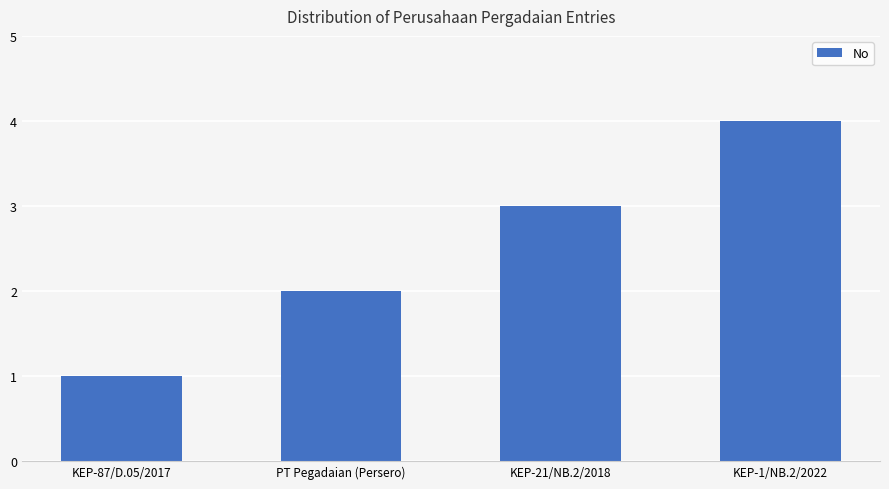

What is the sum of all values?

10